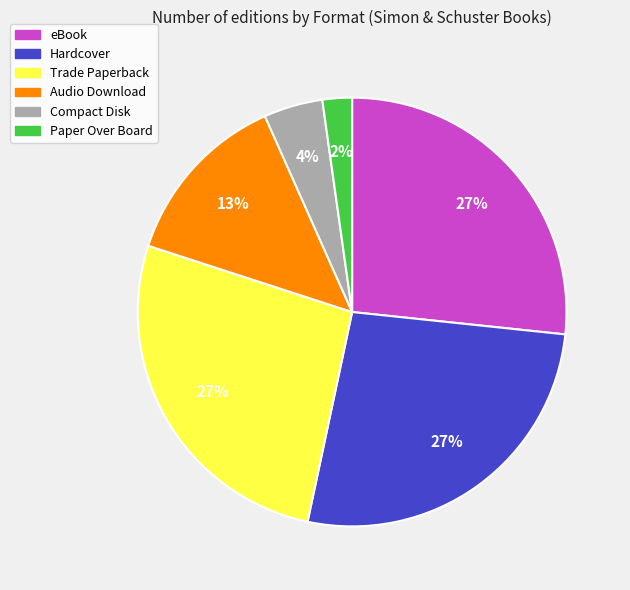

Is it true that Hardcover is 27% of the pie?

True